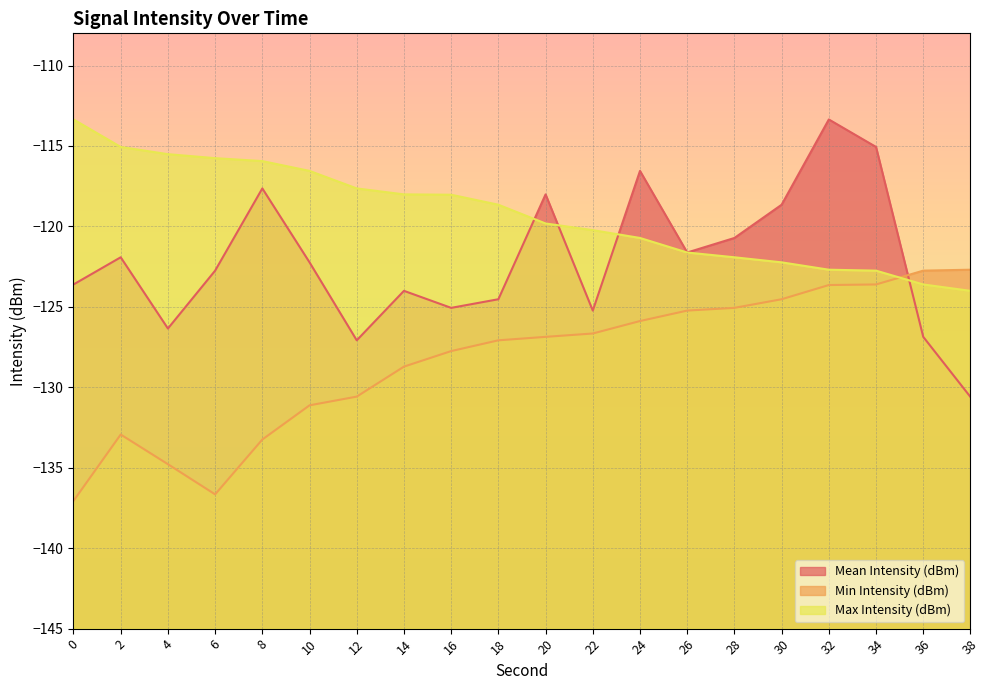

Which series changed the most between 14 and 30?

Mean Intensity (dBm)